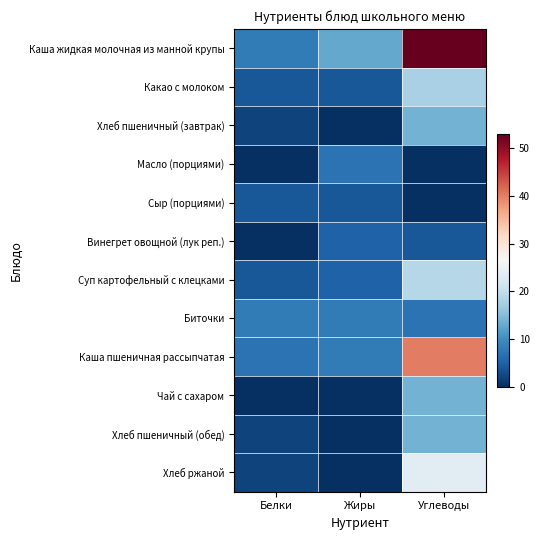

Which series has the largest total across all categories?

Каша жидкая молочная из манной крупы